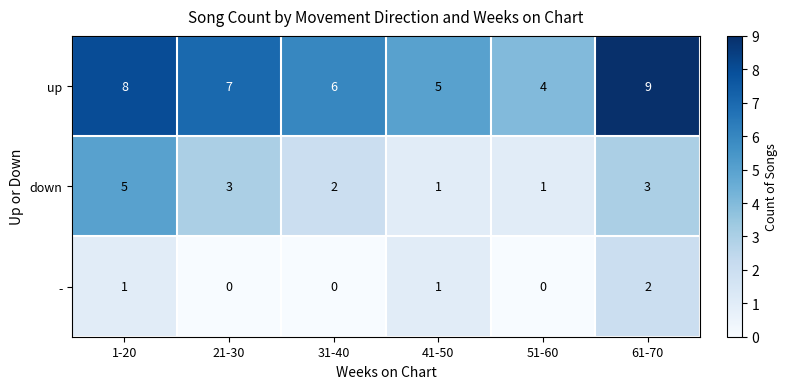

Reading left to right, list all the values displayed in this chart.

up: 8	7	6	5	4	9
down: 5	3	2	1	1	3
-: 1	0	0	1	0	2